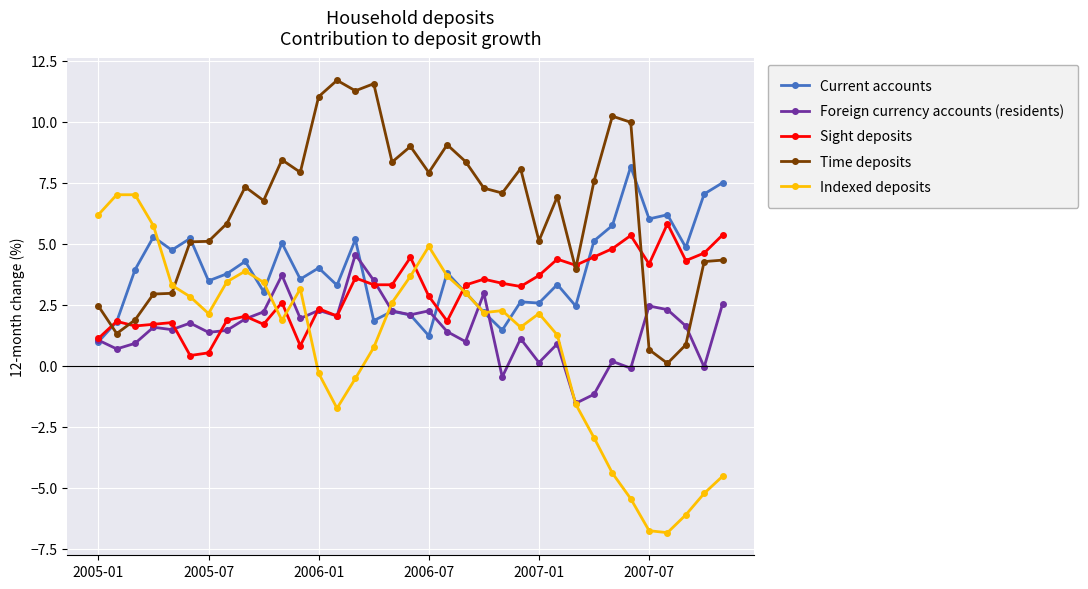

After their last crossing, which series has the higher values: Foreign currency accounts (residents) or Time deposits?

Time deposits